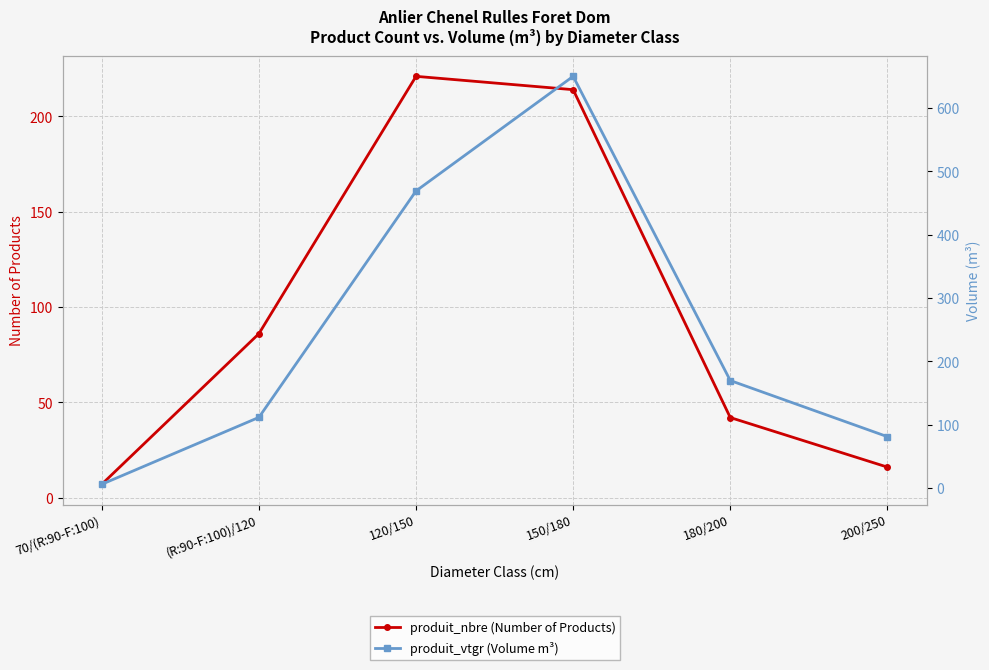

Which series changed the most between (R:90-F:100)/120 and 200/250?

produit_nbre (Number of Products)